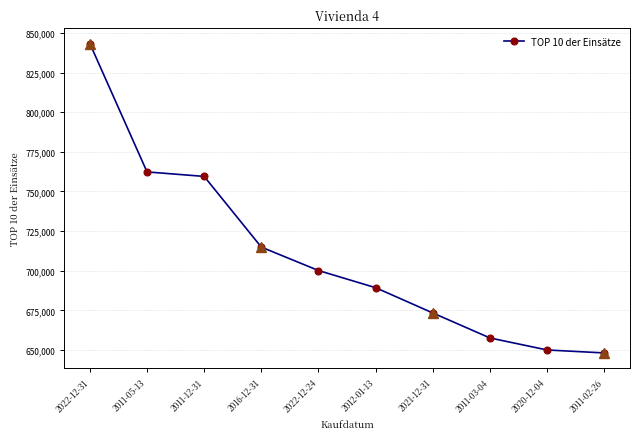

What is the label of the 4th point from the left?

2016-12-31